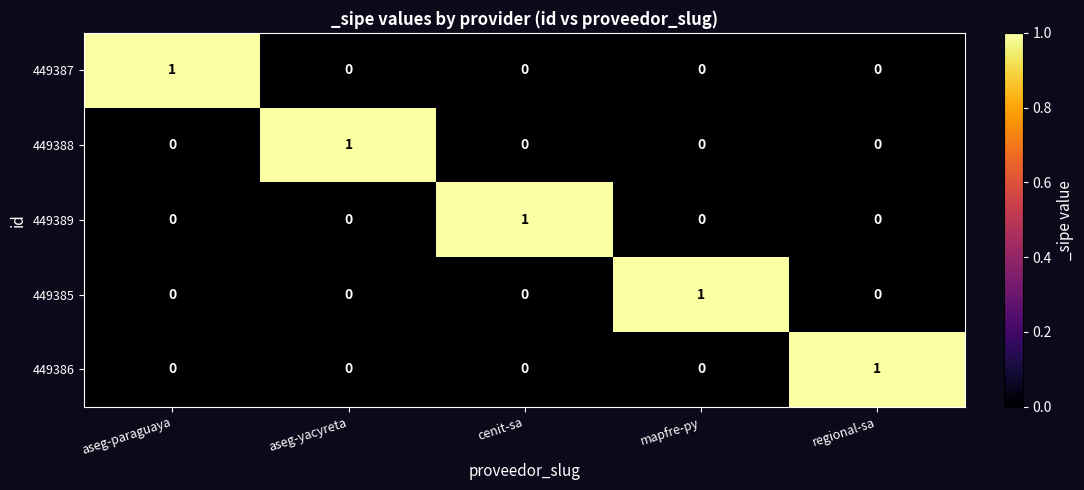

Reading left to right, extract all data points from this chart.

449387: 1	0	0	0	0
449388: 0	1	0	0	0
449389: 0	0	1	0	0
449385: 0	0	0	1	0
449386: 0	0	0	0	1